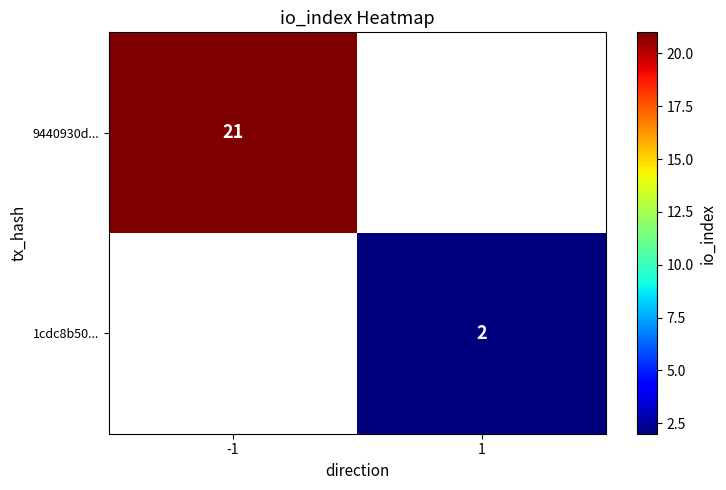

The 9440930d... series shows 10 at -1. True or false?

False